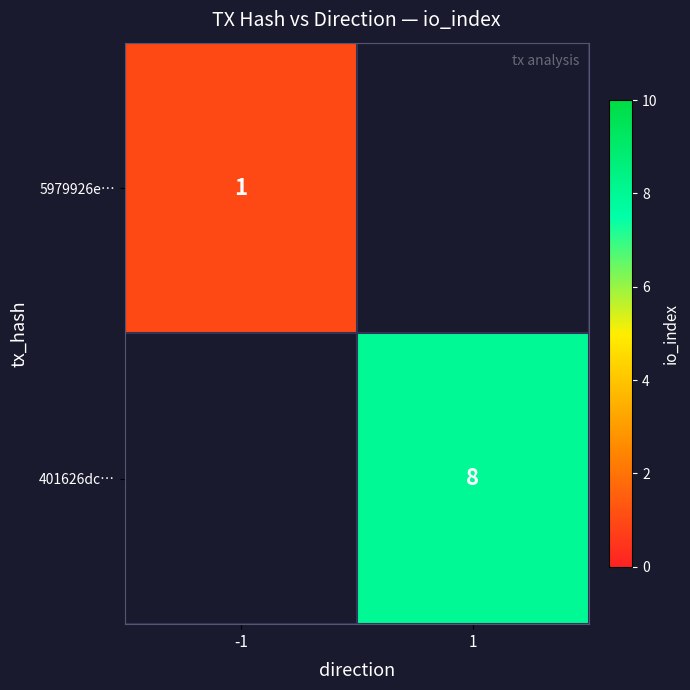

Is the value of 401626dc… at 1 greater than the value of 5979926e… at -1?

Yes